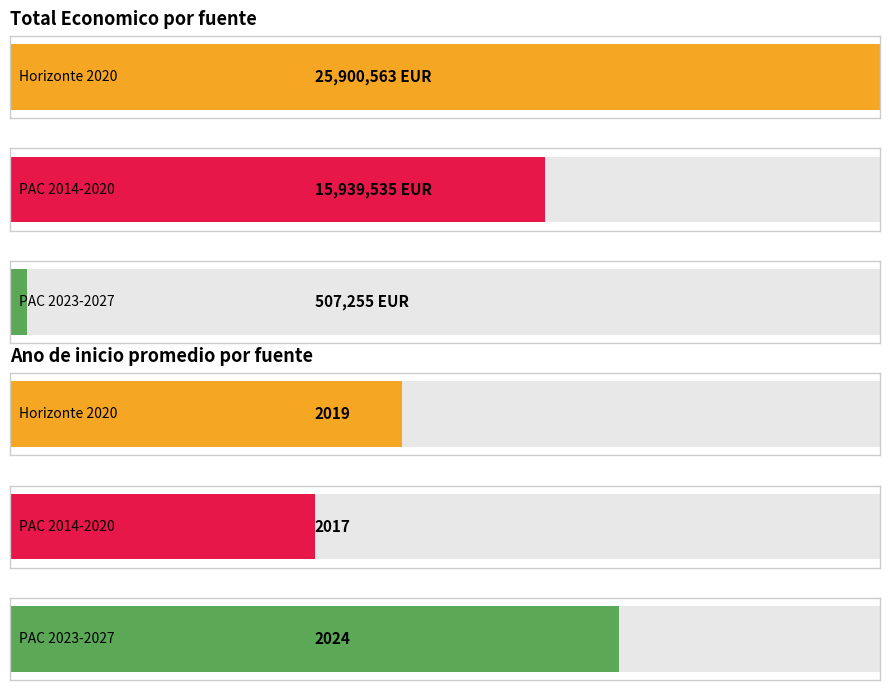

What is the highest value of the Ano de inicio series?

2024